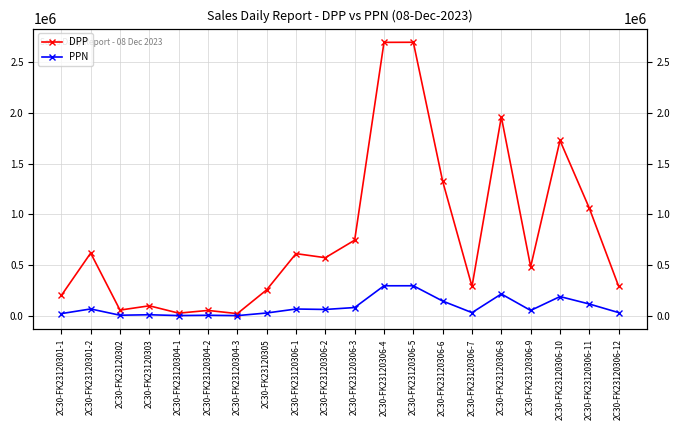

What is the minimum value for PPN?

2433.0